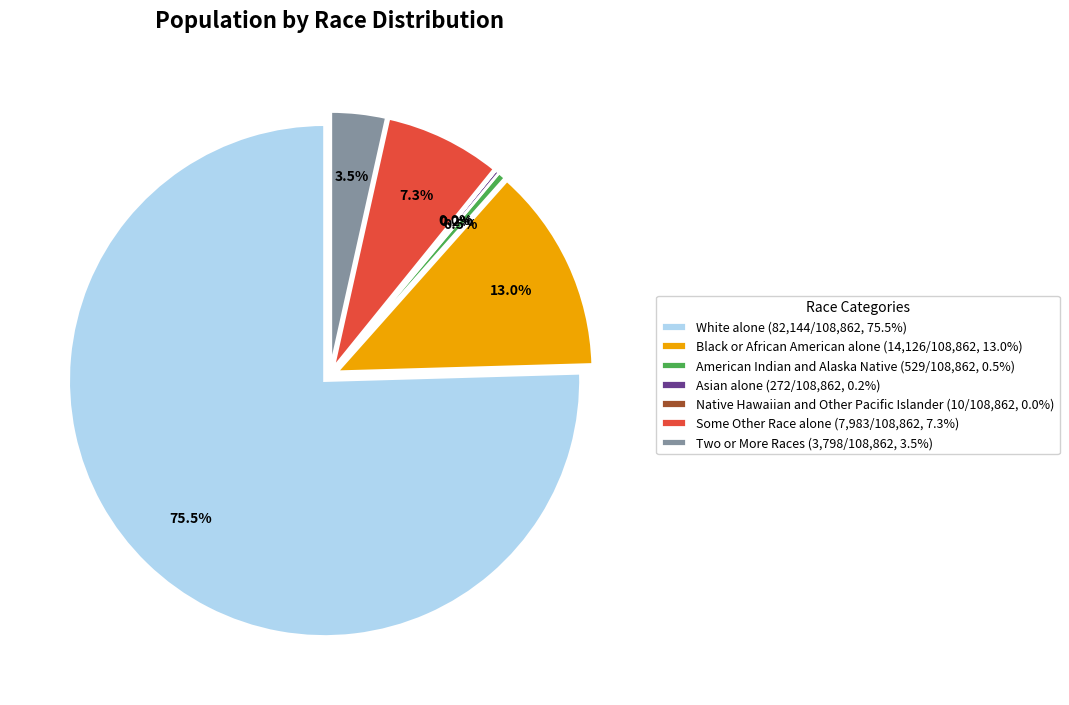

Count the number of slices in the pie.

7